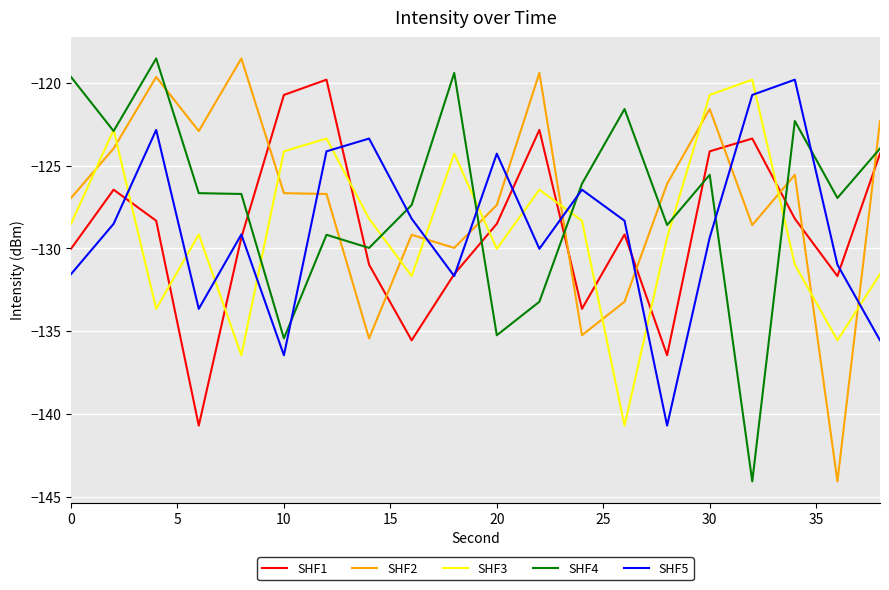

What is the maximum value for SHF2?

-118.5